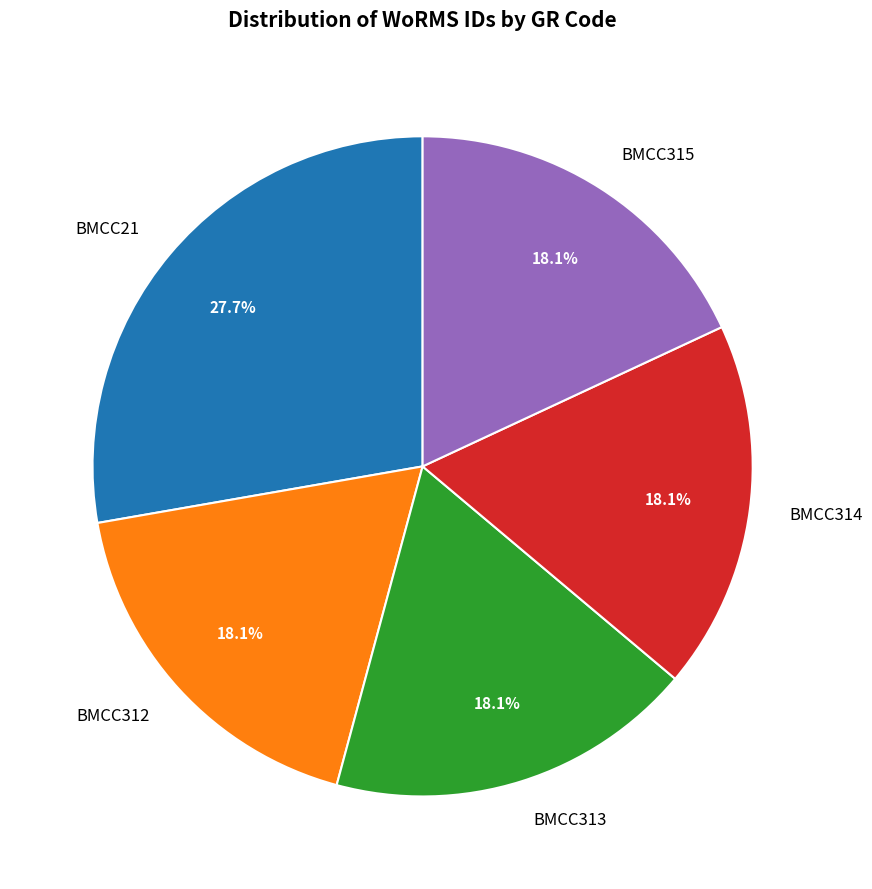

To the nearest percent, what percentage of the pie is BMCC313?

18%